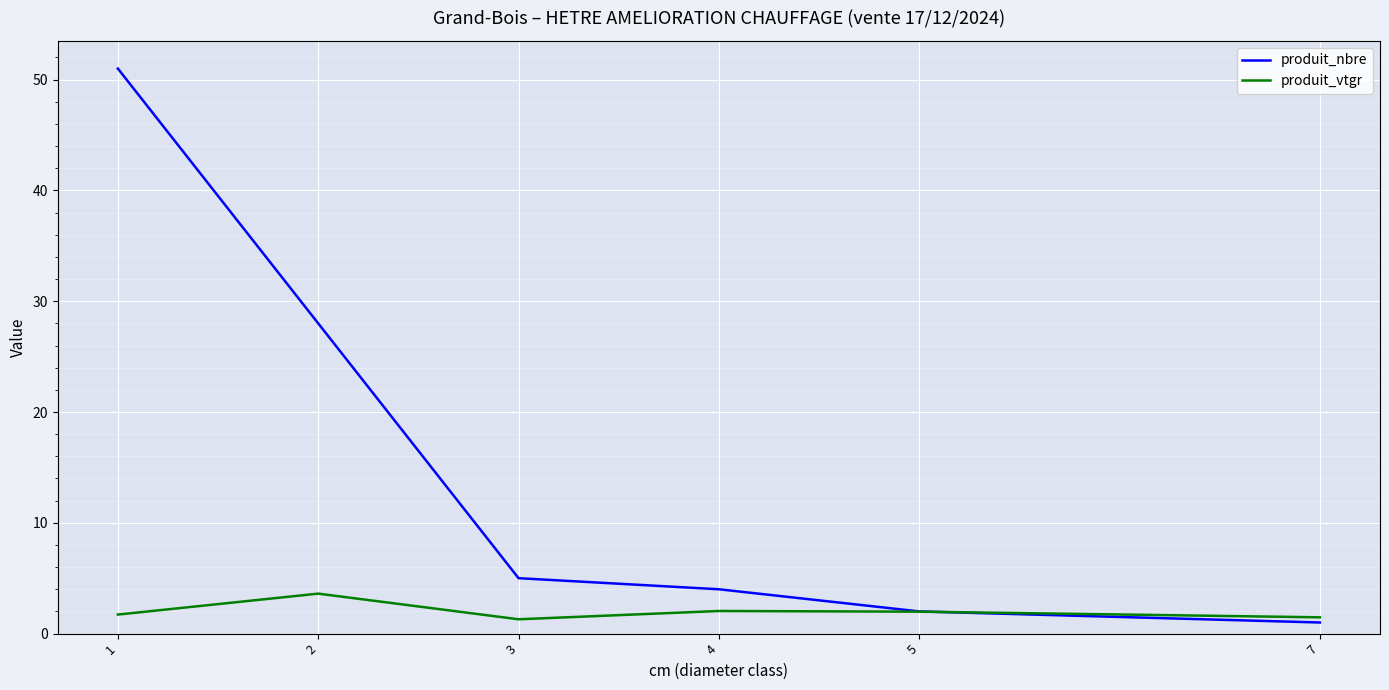

Which series has the widest spread of values?

produit_nbre